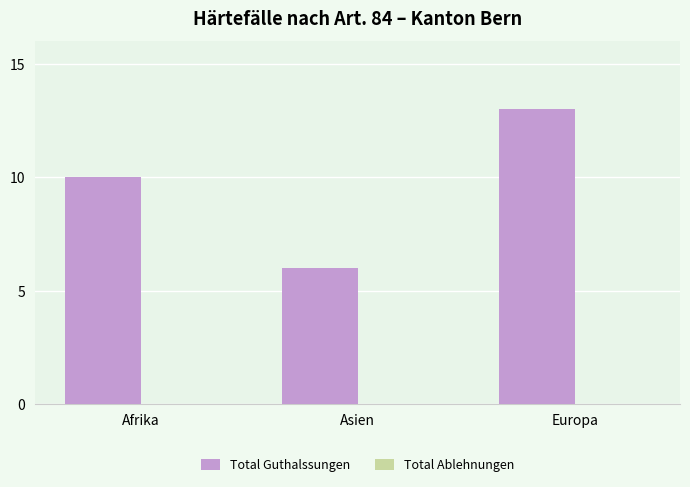

At which label is the value closest to 9?

Afrika